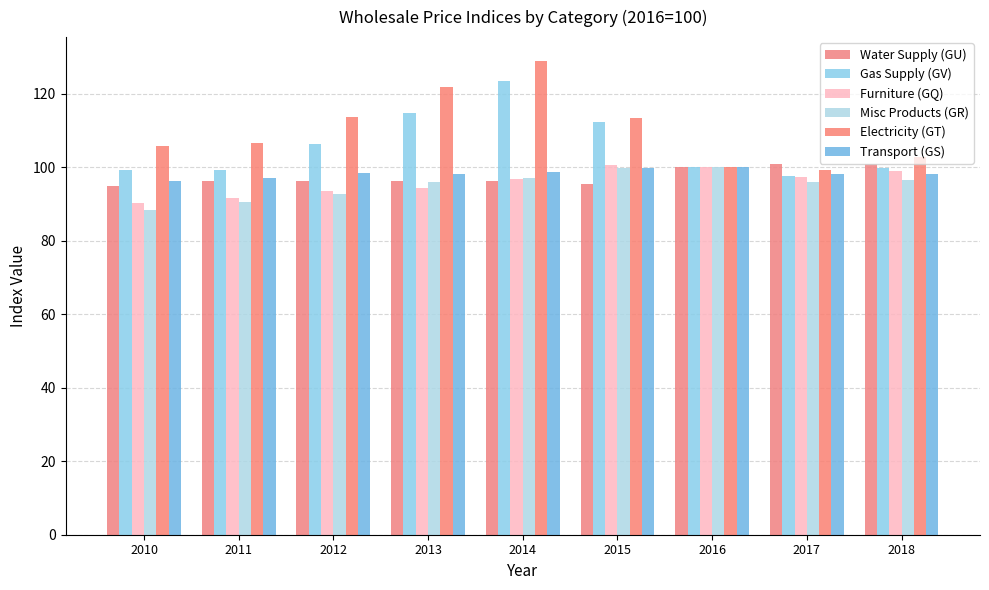

How many categories are shown in the chart?

9